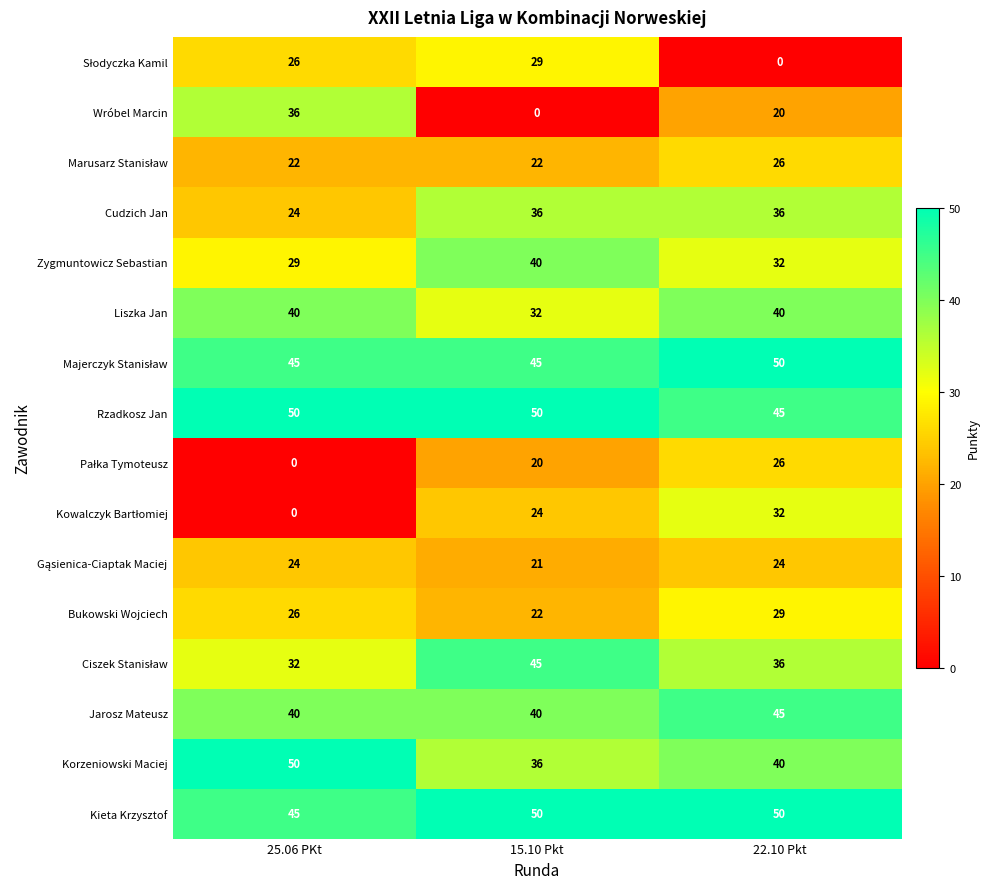

Which category has the lowest value in the Zygmuntowicz Sebastian series?

25.06 PKt